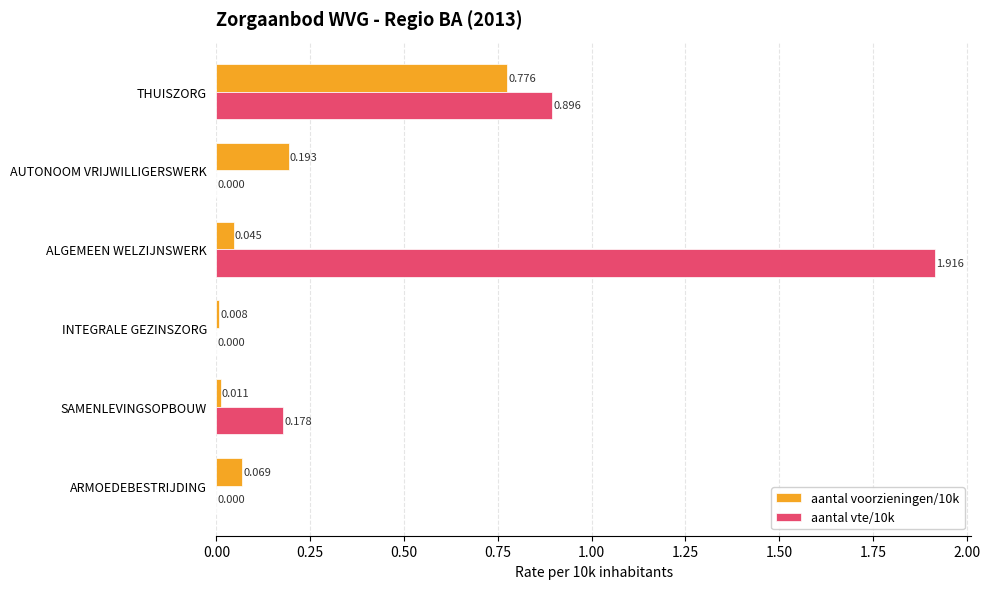

Where is aantal voorzieningen/10k nearest to the value 0?

INTEGRALE GEZINSZORG